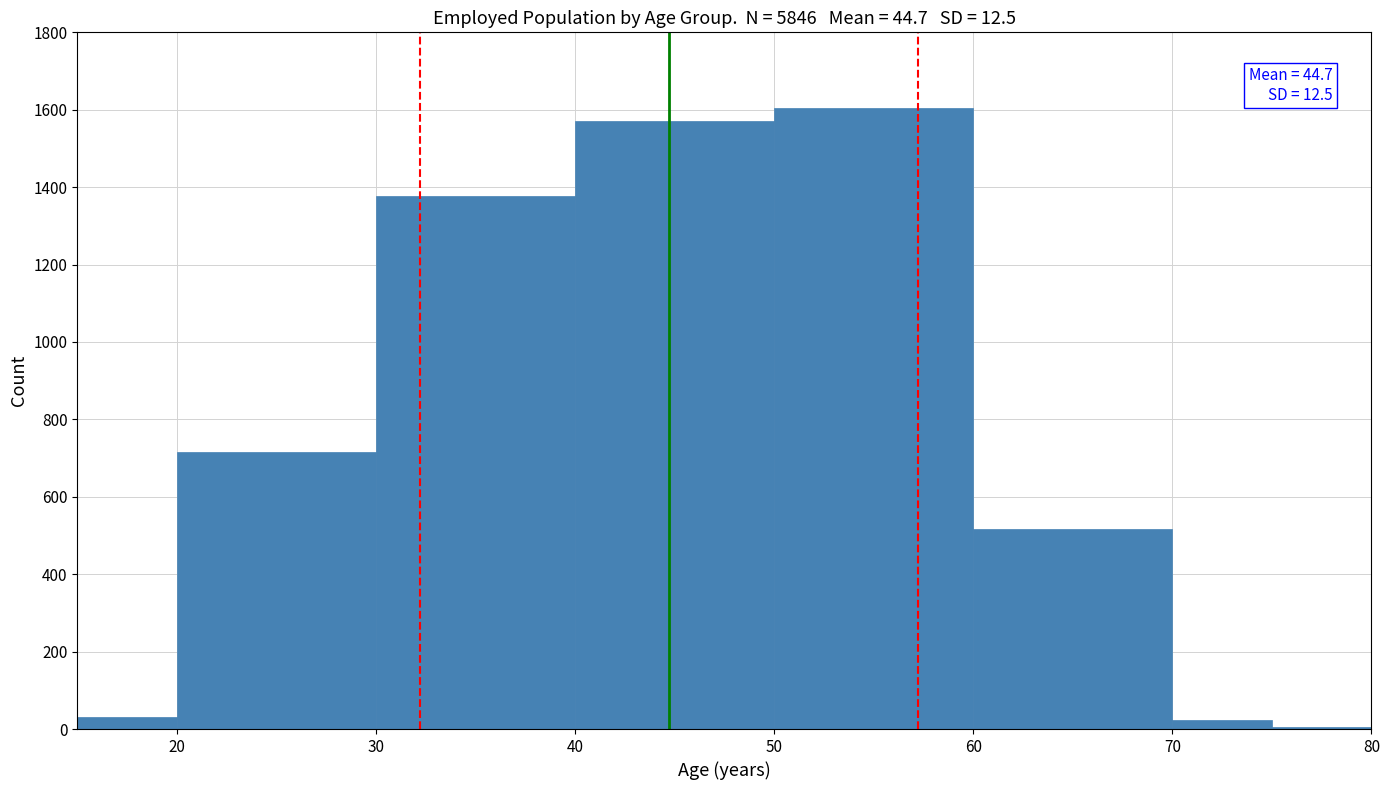

Over which range of the x-axis is the bar tallest?

50 to 60